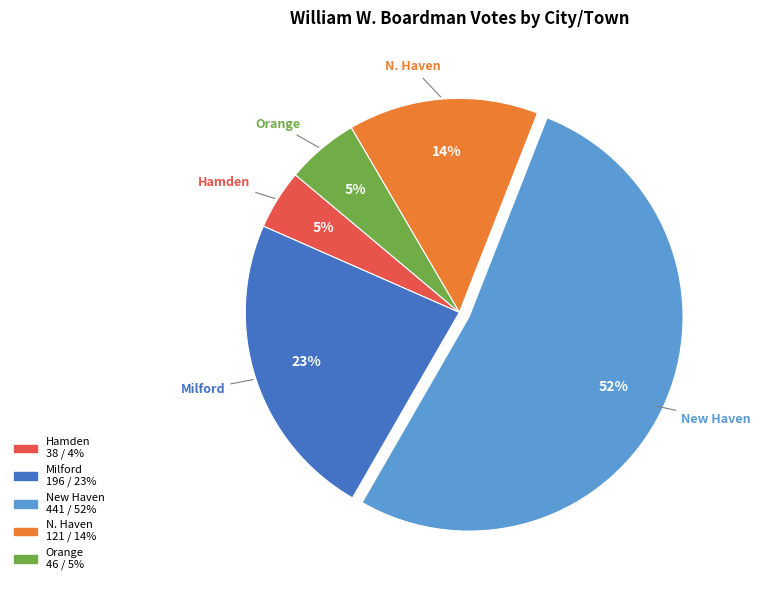

Is the sum of Orange and N. Haven greater than half?

No